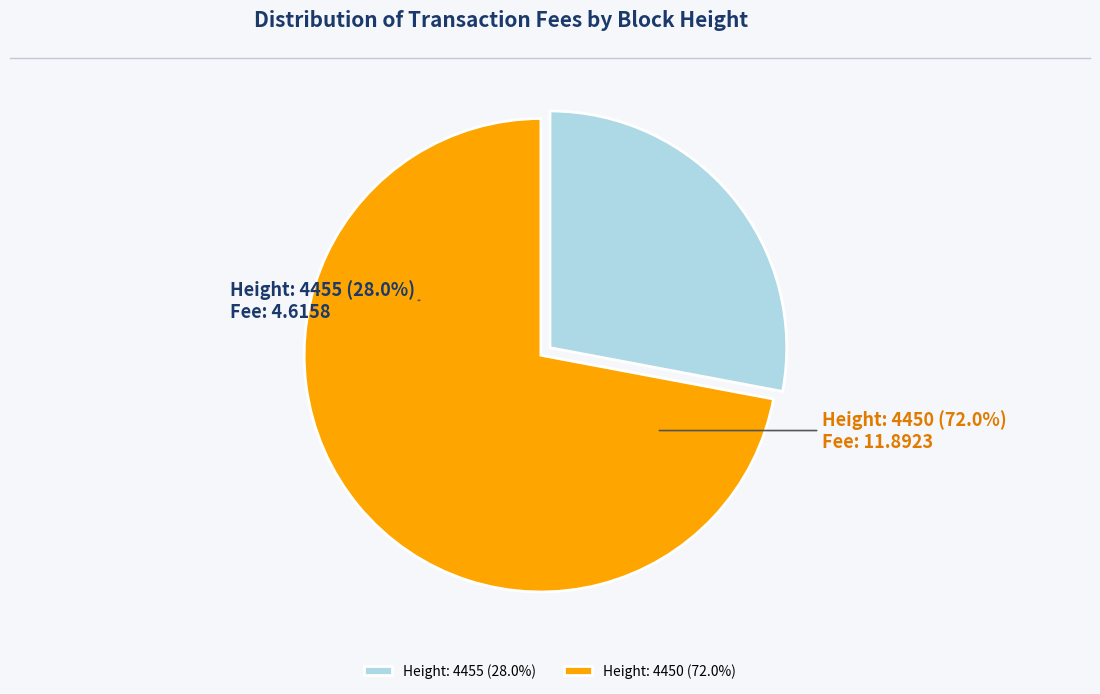

Which category has the smallest portion of the pie?

Height: 4455